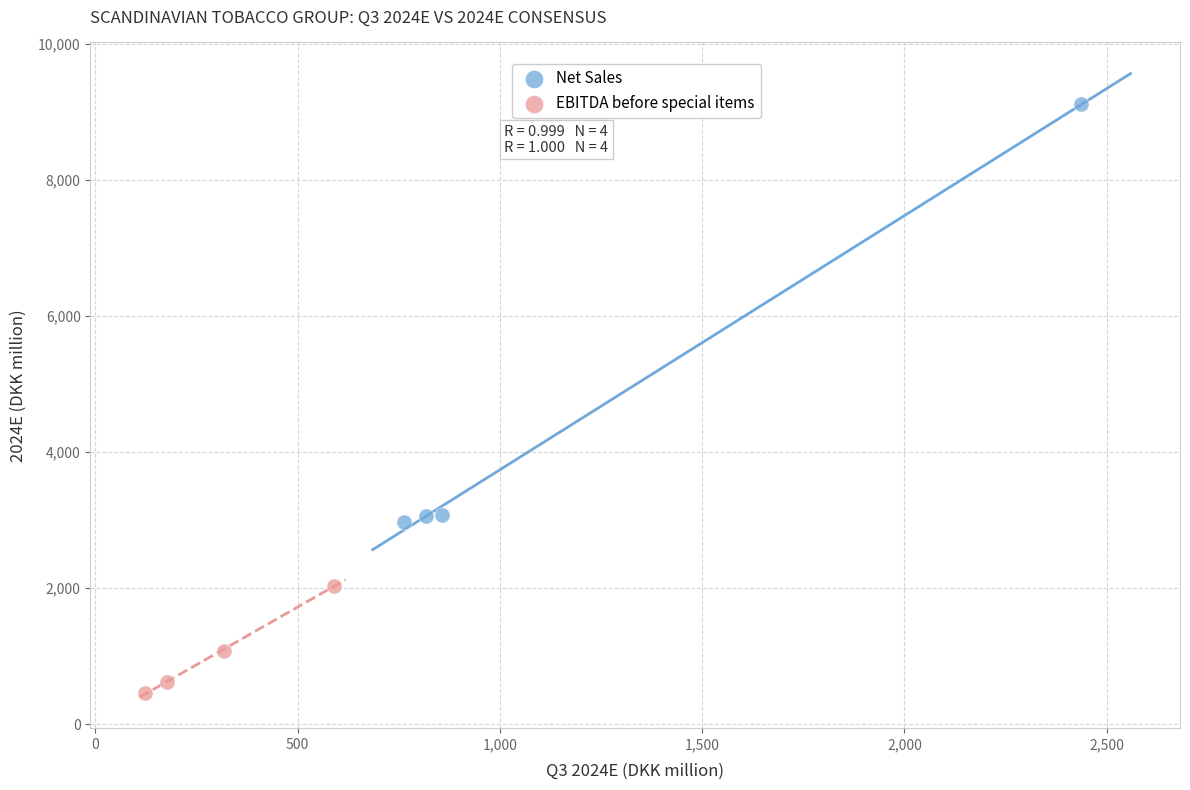

Which series has the widest spread of Y values?

Net Sales